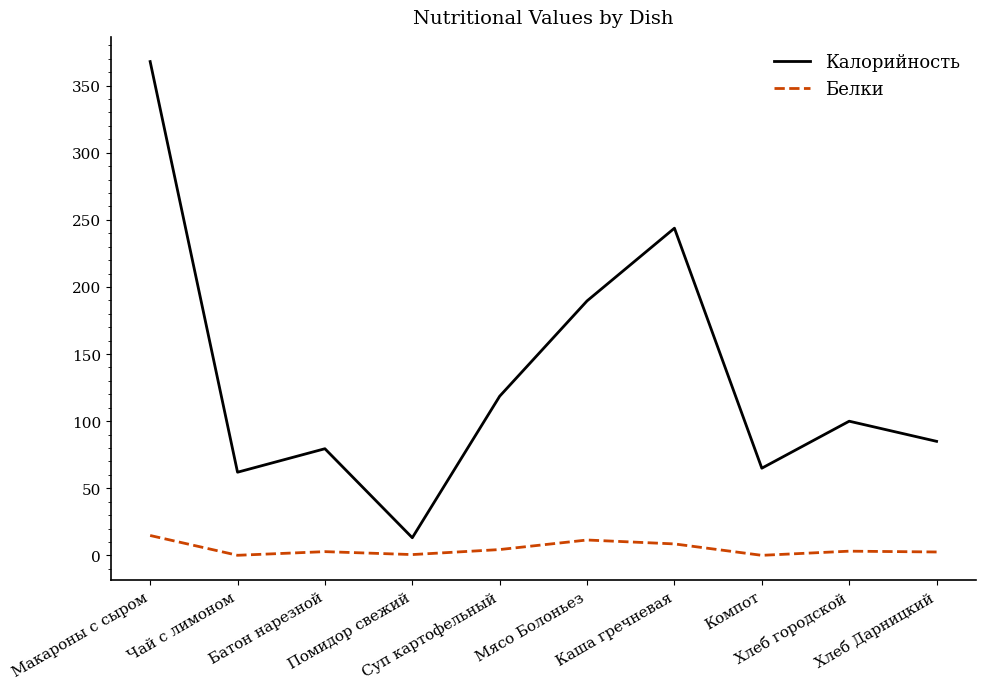

Does the chart display data point markers on the line(s)?

No